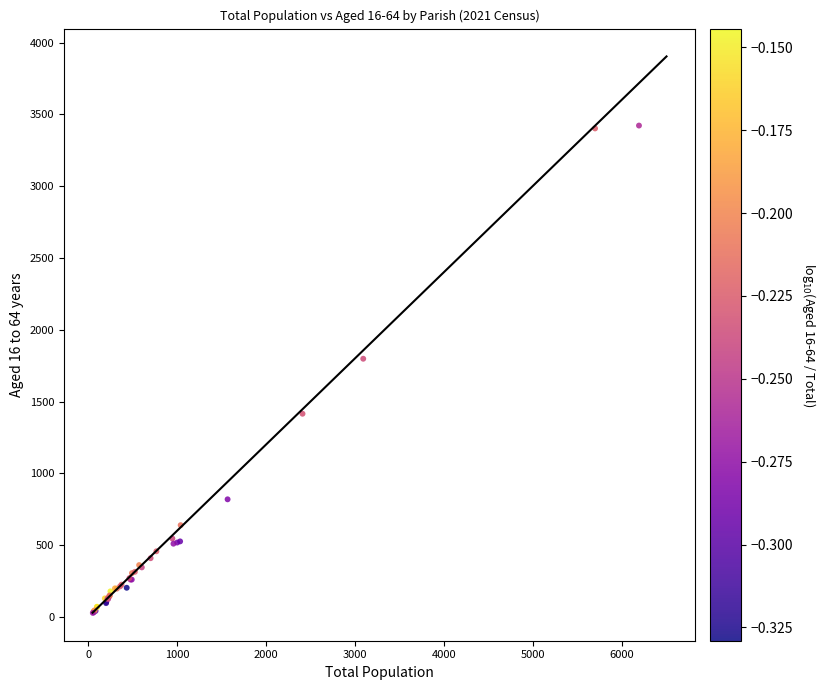

What Y value in the scatter plot is closest to 1725?

1798